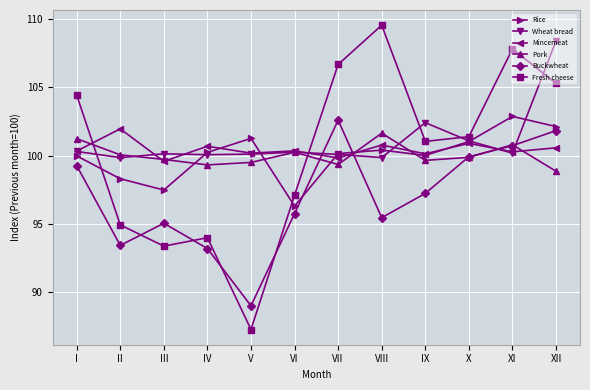

The Buckwheat series shows 131.4 at I. True or false?

False